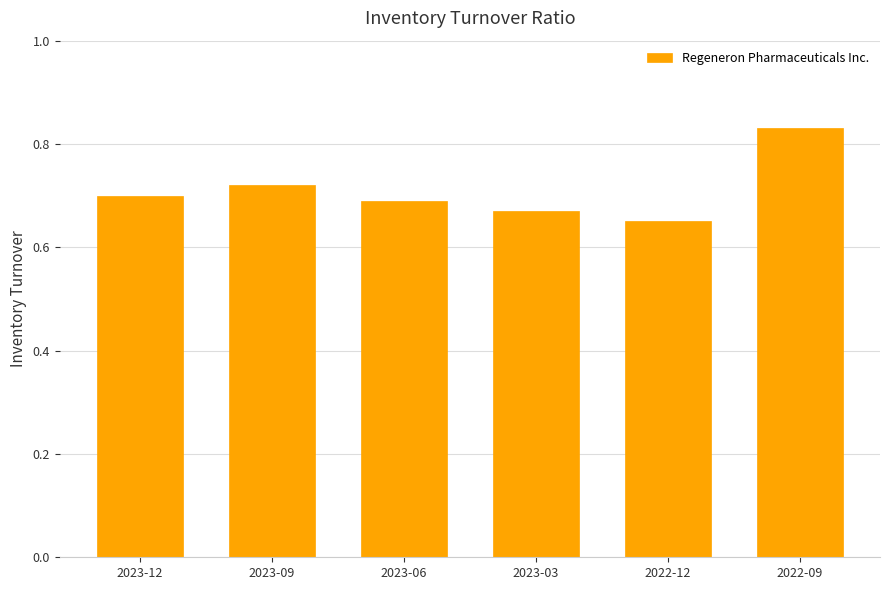

Where is the data nearest to the value 0?

2022-12